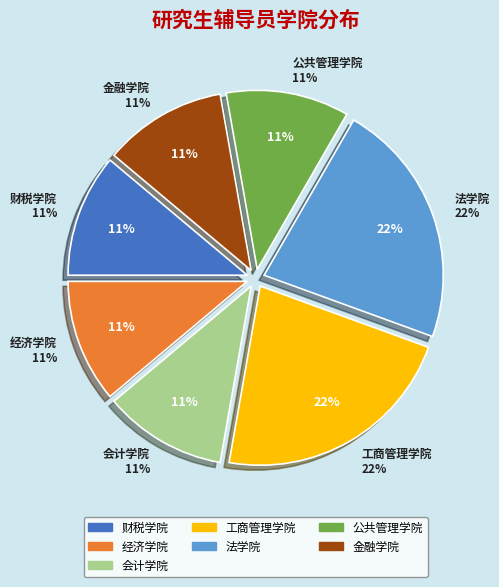

Is there any slice that represents more than half of the pie?

No